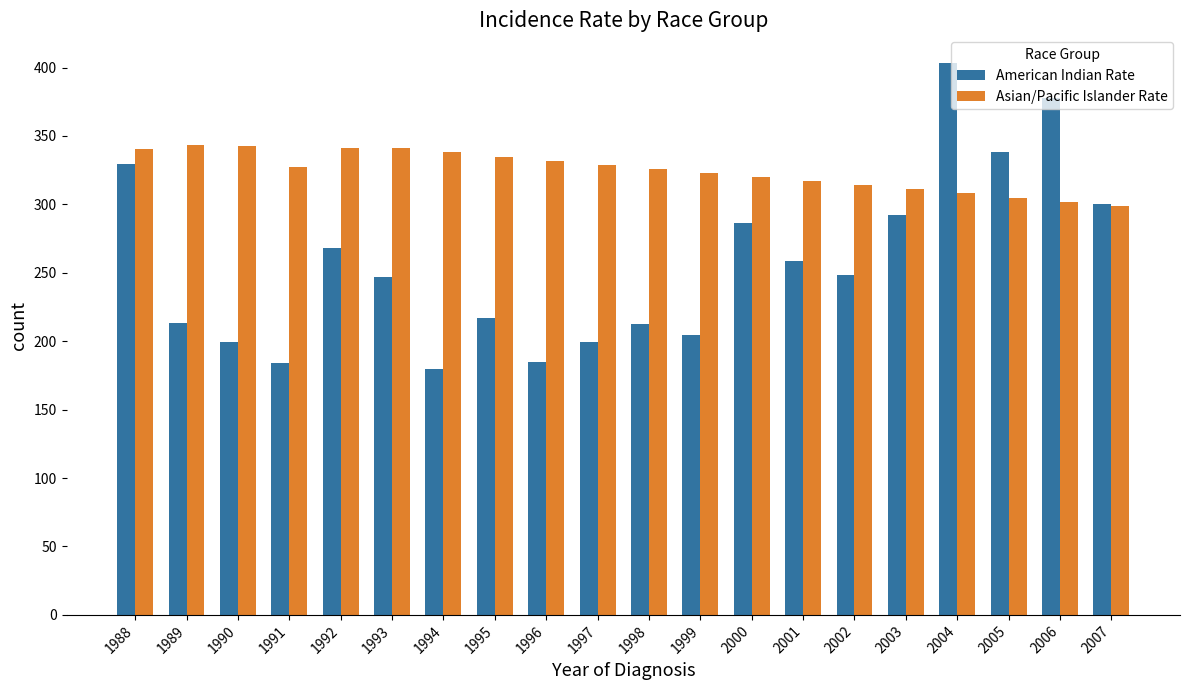

Which series has the largest total across all categories?

Asian/Pacific Islander Rate